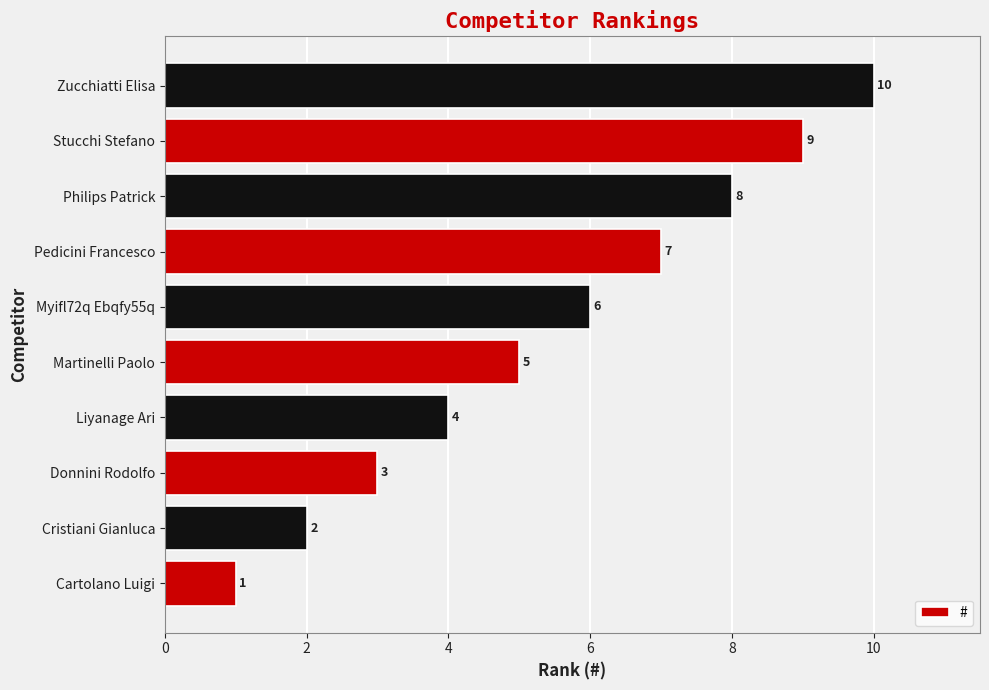

Which has a higher value, Martinelli Paolo or Cristiani Gianluca?

Martinelli Paolo